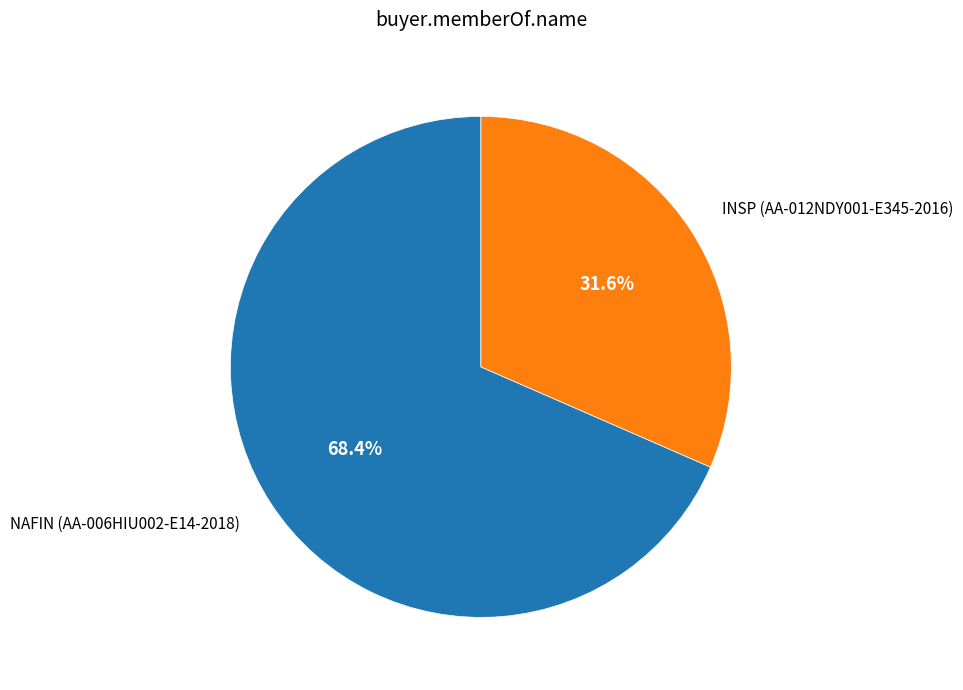

Is there any slice that represents more than half of the pie?

Yes